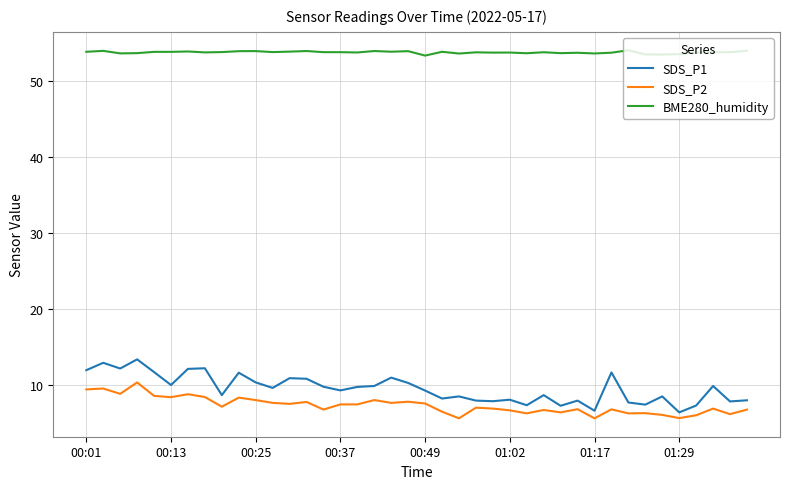

What is the difference between the maximum and minimum values in the SDS_P2 series?

4.7